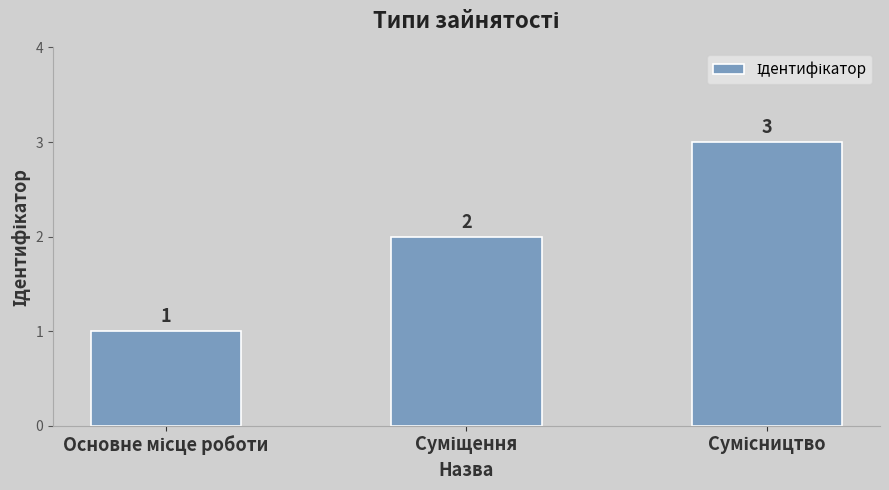

What is the value of the 3rd bar from the left?

3